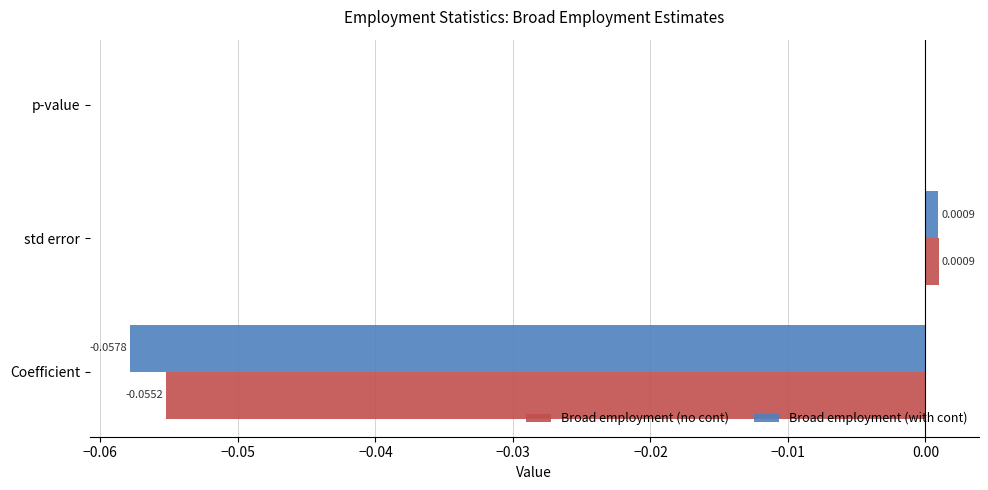

Which category has the highest value across all series?

std error